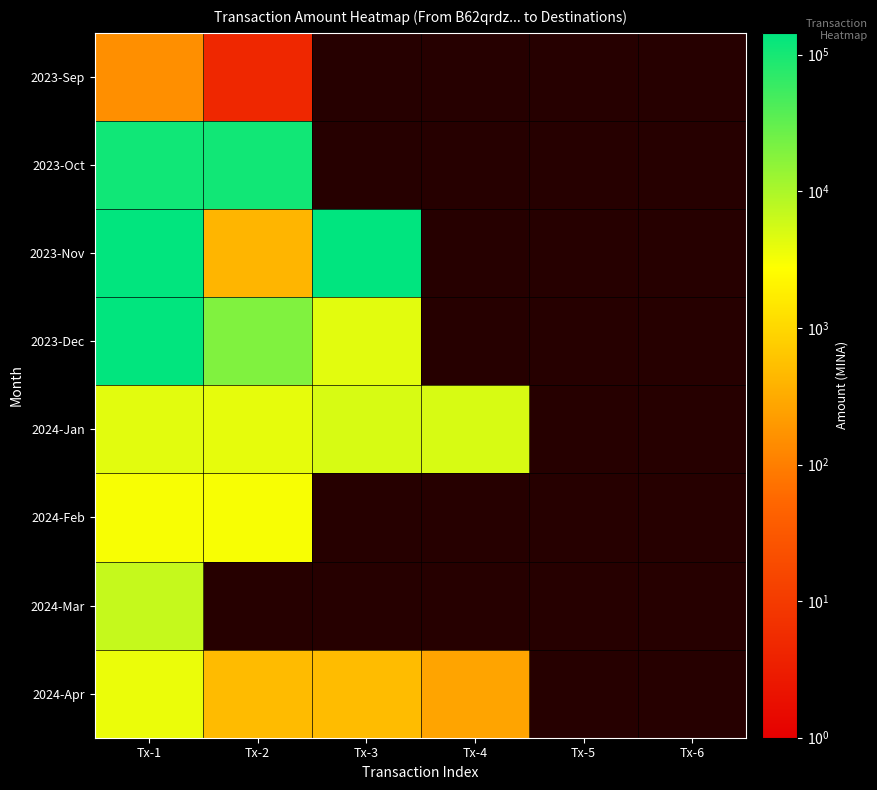

How many positive values does the 2023-Oct series have?

2